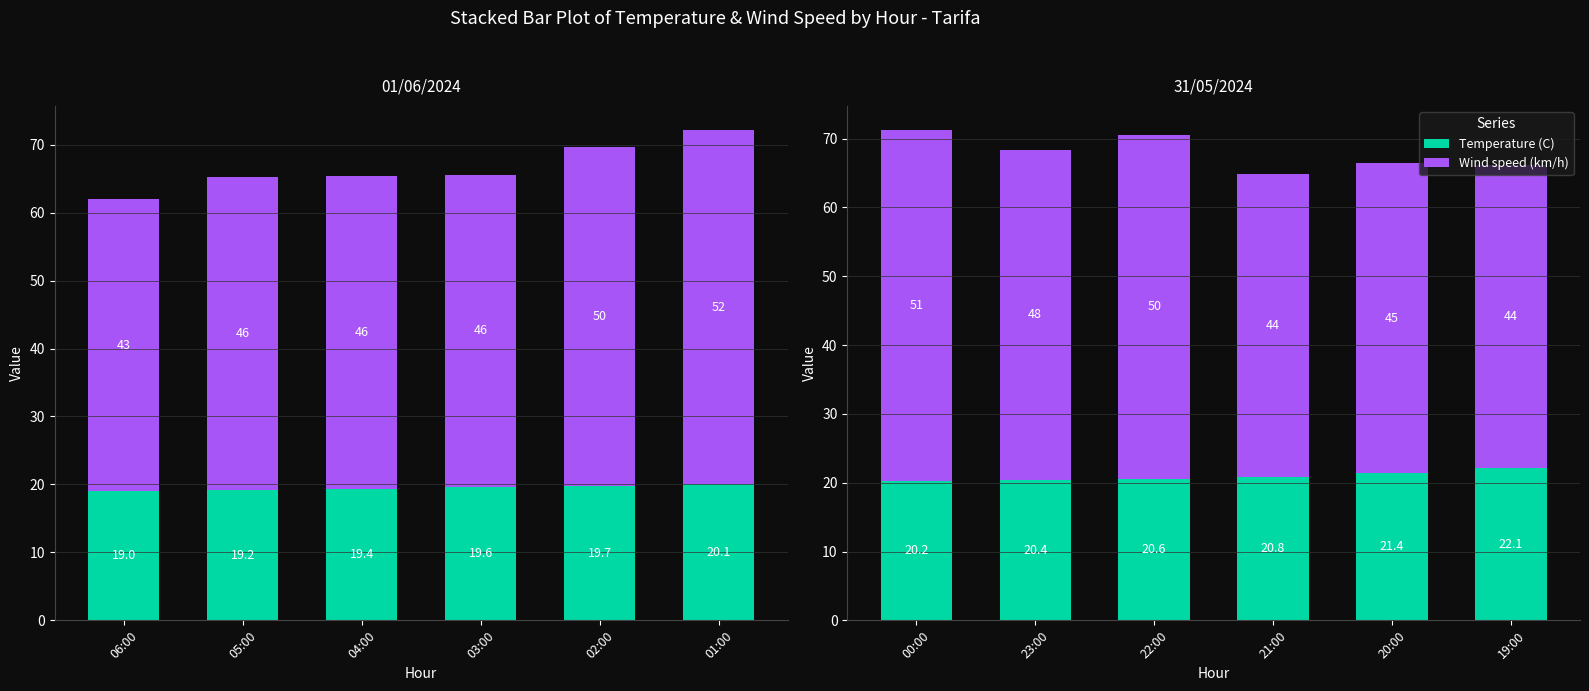

How many data points does each series have?

6